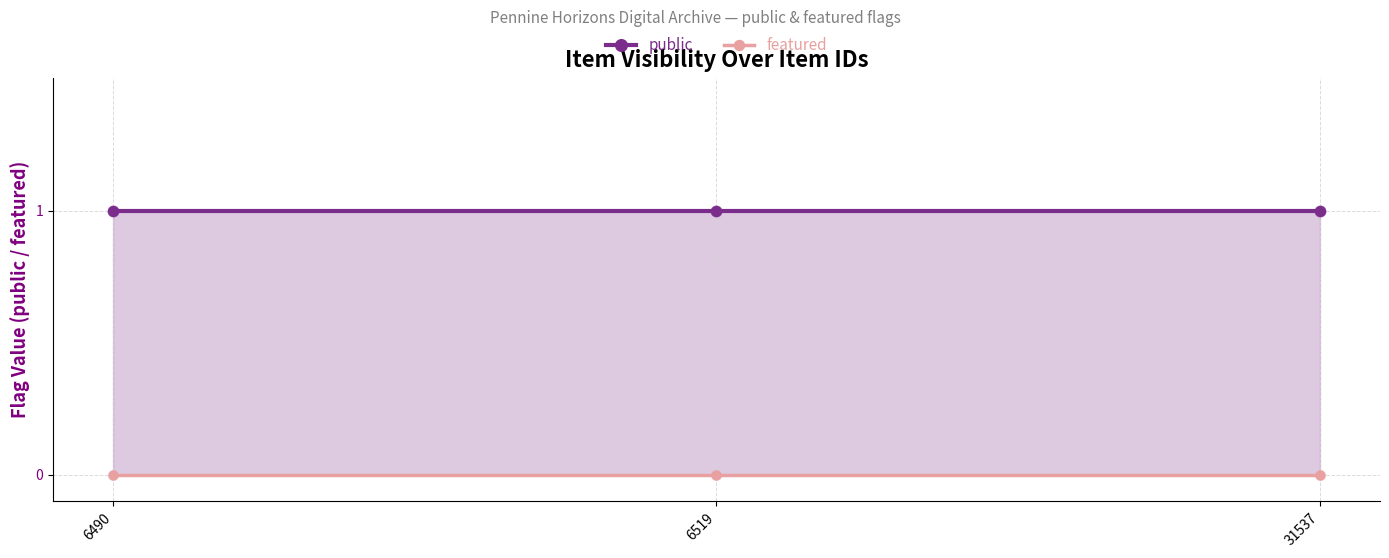

What is the total value across all series at 6490?

1